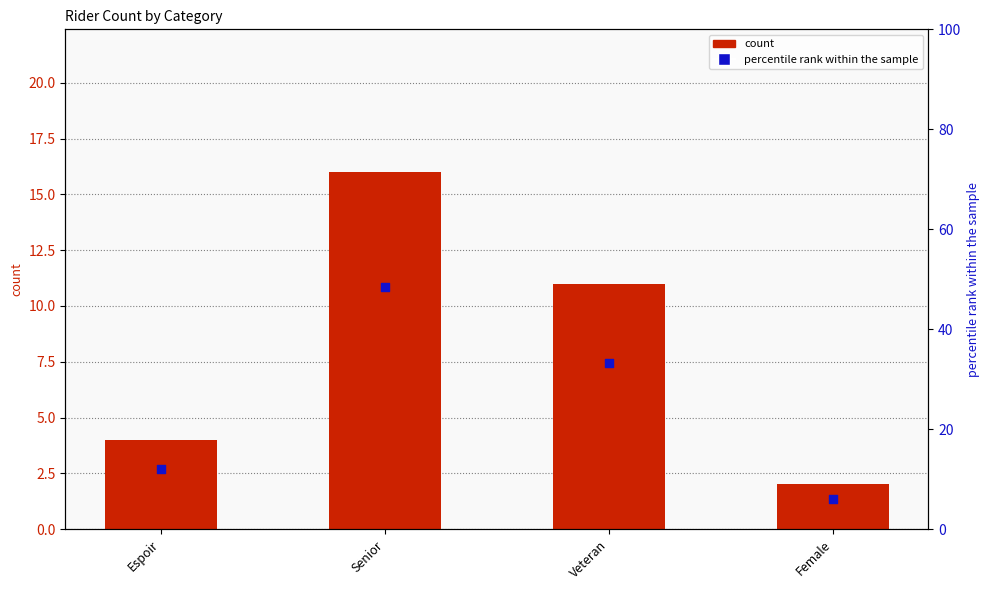

Which series has the largest total across all categories?

percentile rank within the sample